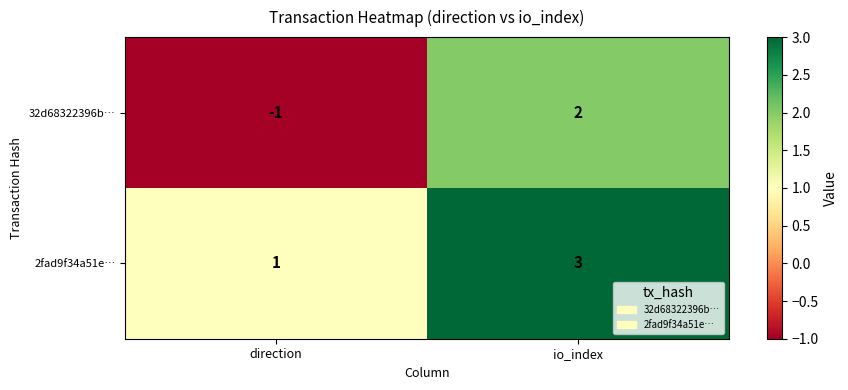

Where is 32d68322396b… nearest to the value 0?

direction